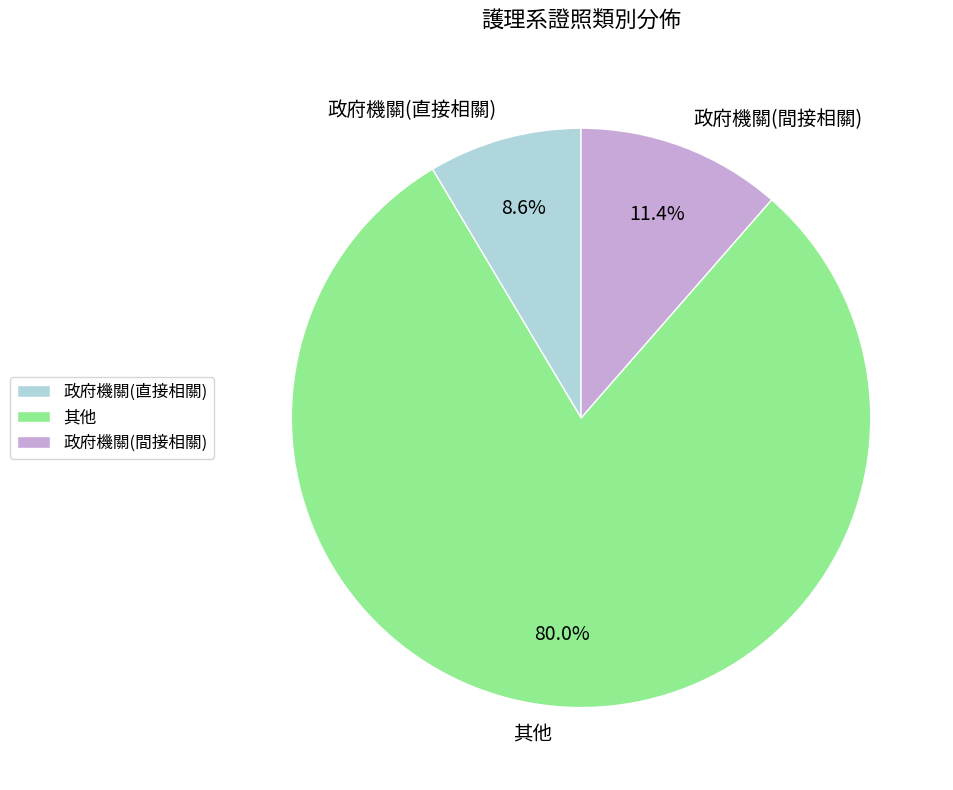

Is there any slice that represents more than half of the pie?

Yes